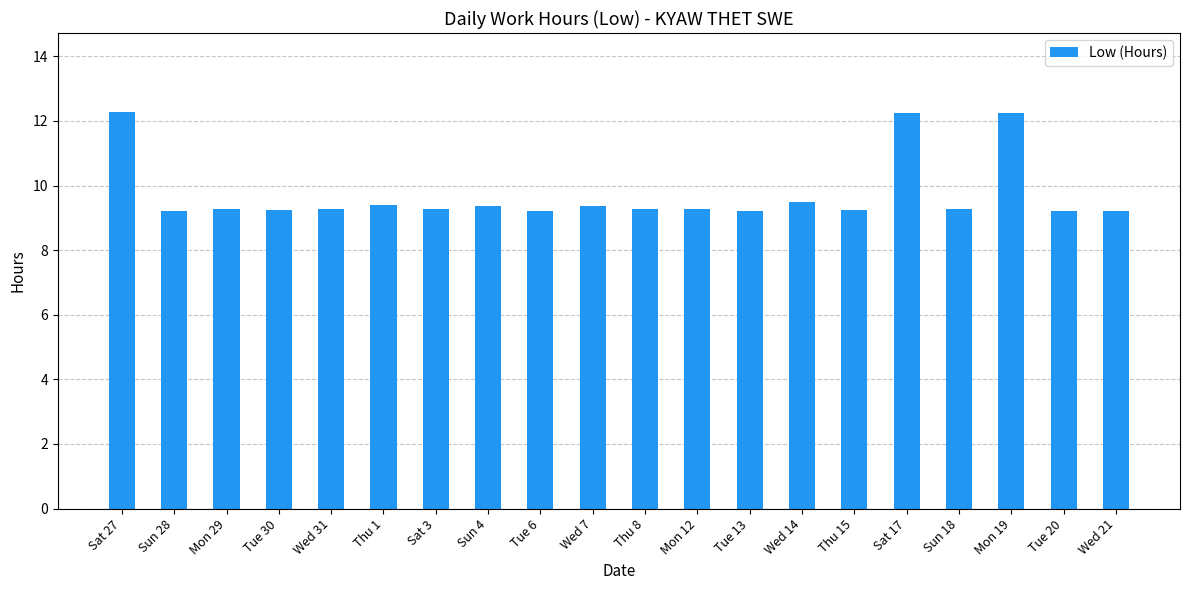

Does the chart contain stacked bars?

No